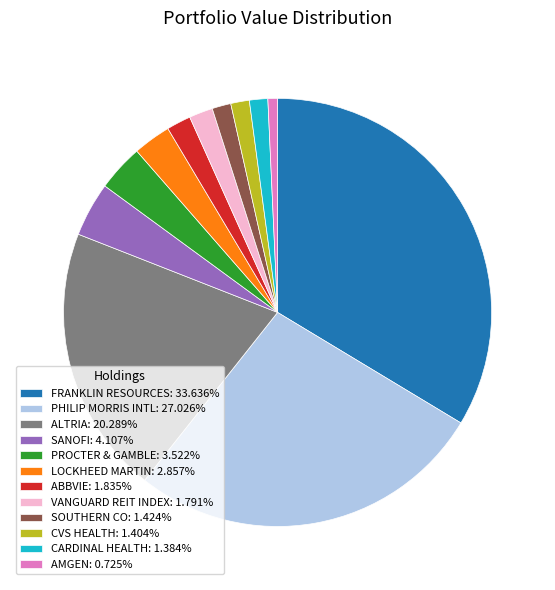

True or false: ALTRIA accounts for 9% of the total.

False